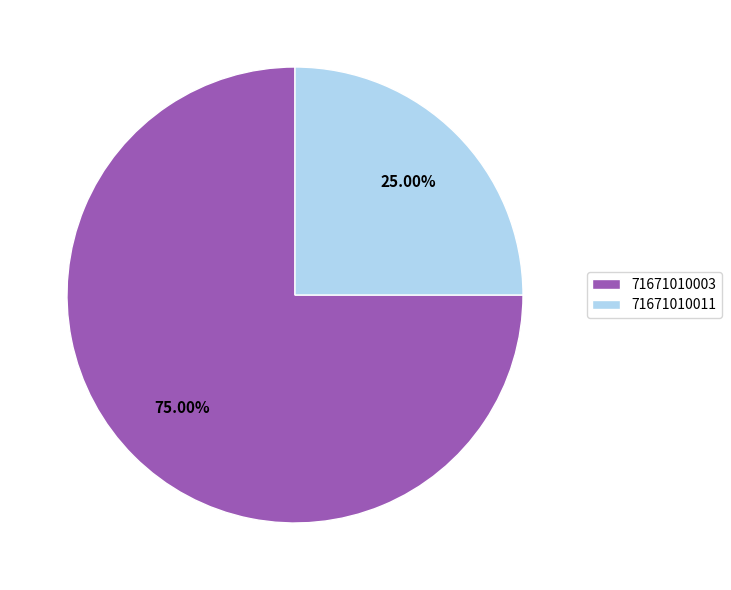

To the nearest percent, what is the difference between the 71671010003 and 71671010011 slice percentages?

50%